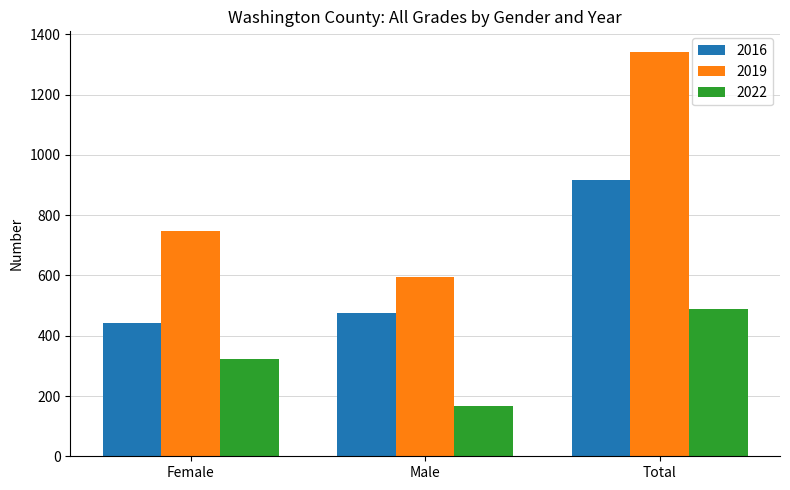

Where is 2019 nearest to the value 969?

Female